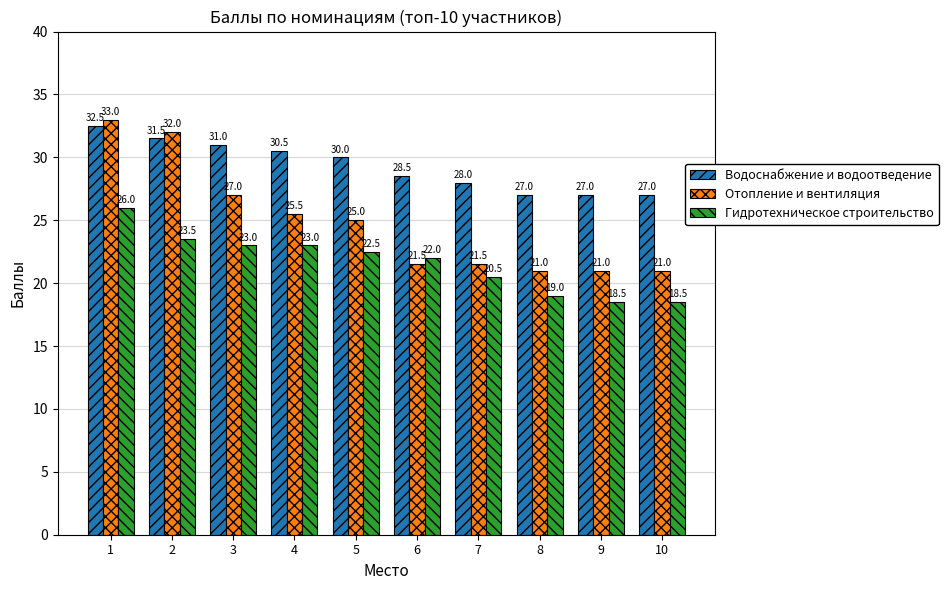

True or false: Отопление и вентиляция has a value of 48.3 at 3.

False